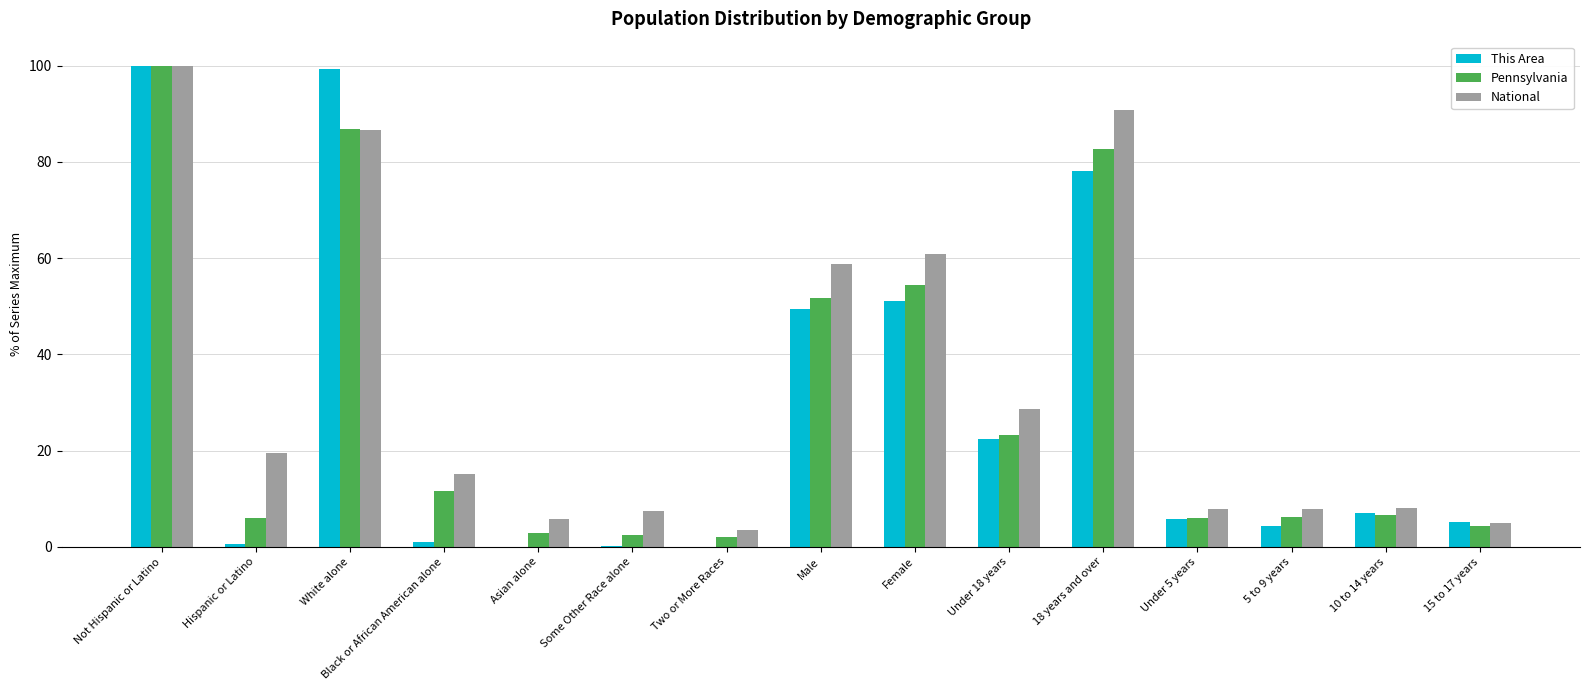

What is the maximum value shown in the chart?

100.0